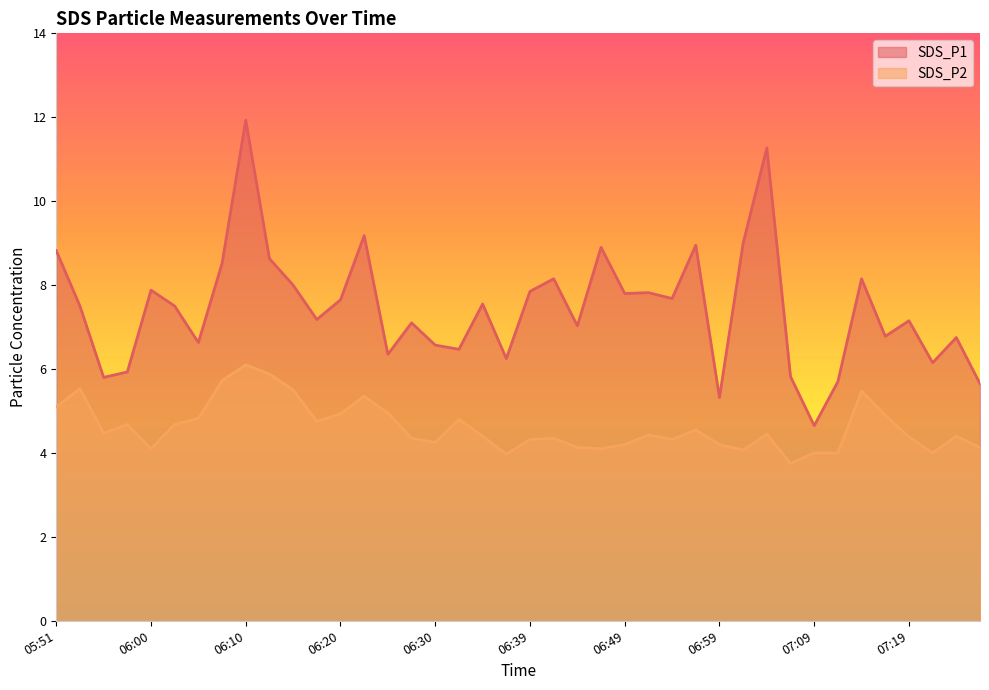

Which label corresponds to the largest value in the chart?

06:10